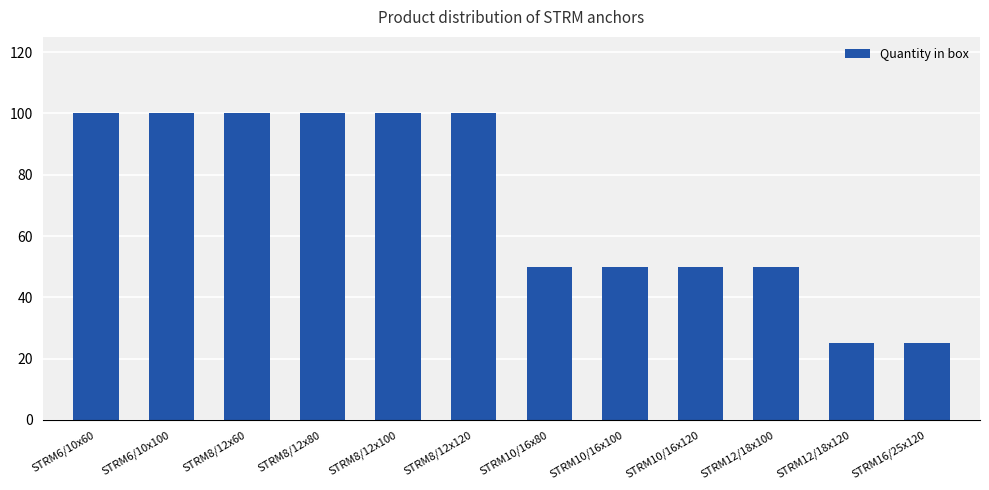

Reading left to right, list all the values displayed in this chart.

100	100	100	100	100	100	50	50	50	50	25	25